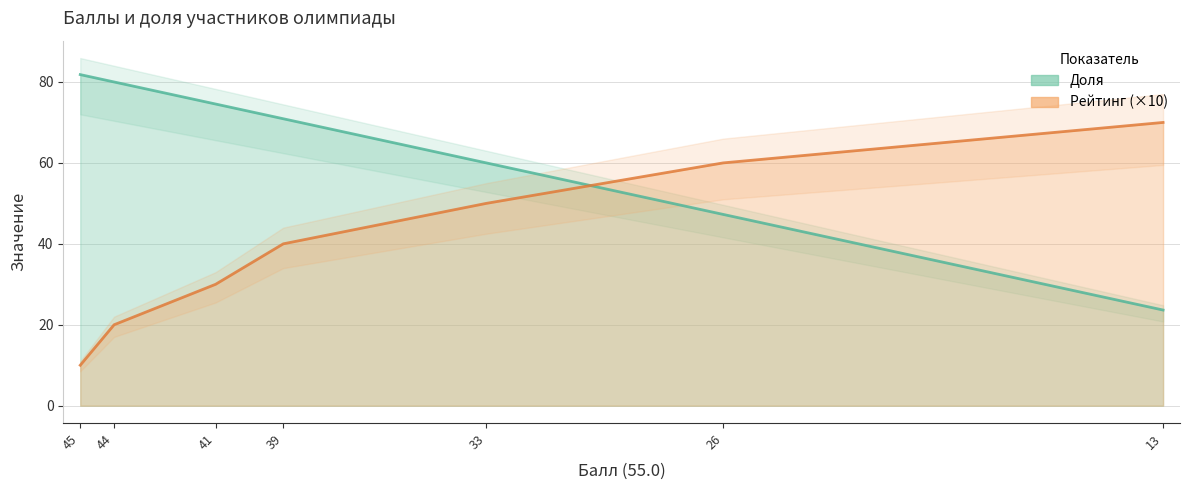

What is the difference between the maximum and minimum values in the Доля series?

58.2